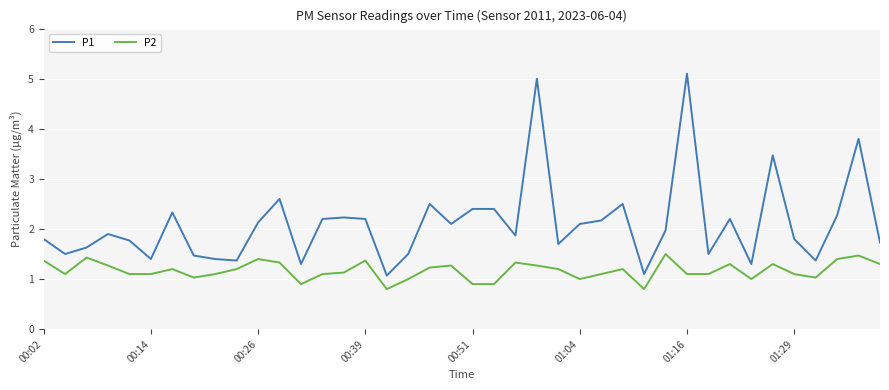

Which series has the widest spread of values?

P1